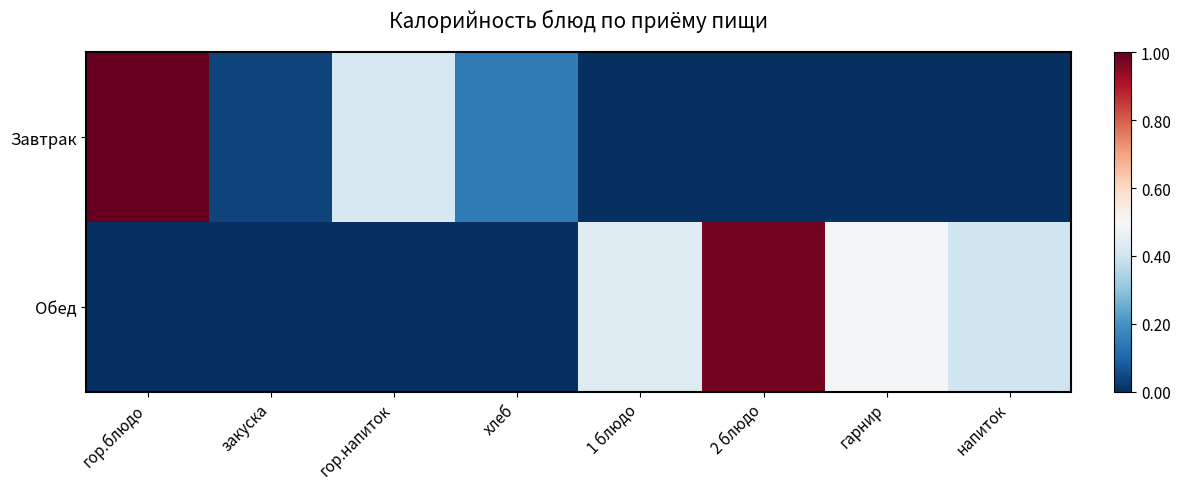

At гор.блюдо, list the series in order from smallest to largest.

Обед, Завтрак